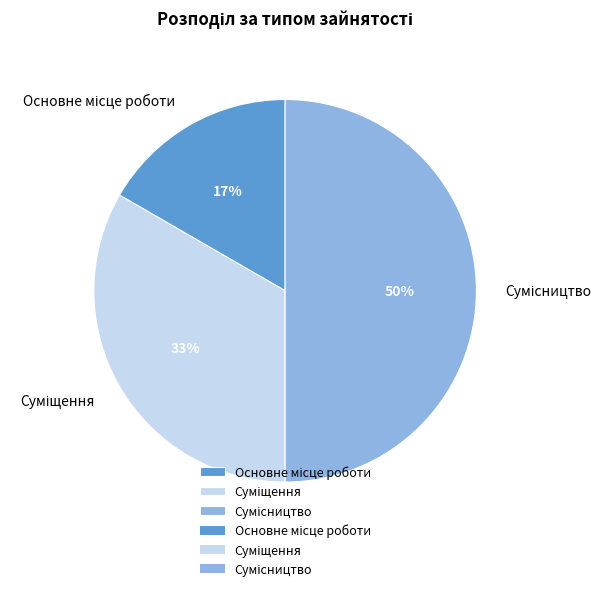

To the nearest percent, what is the difference between the largest and smallest slice percentages?

33%